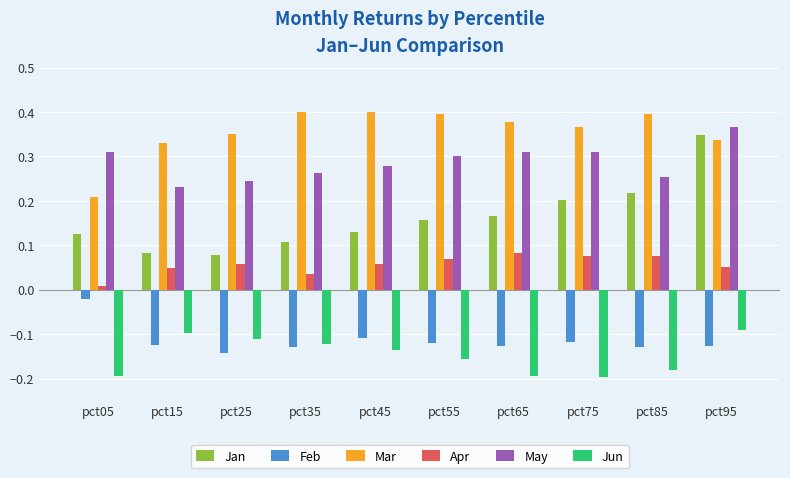

Are the bars grouped side by side (vs. stacked)?

Yes